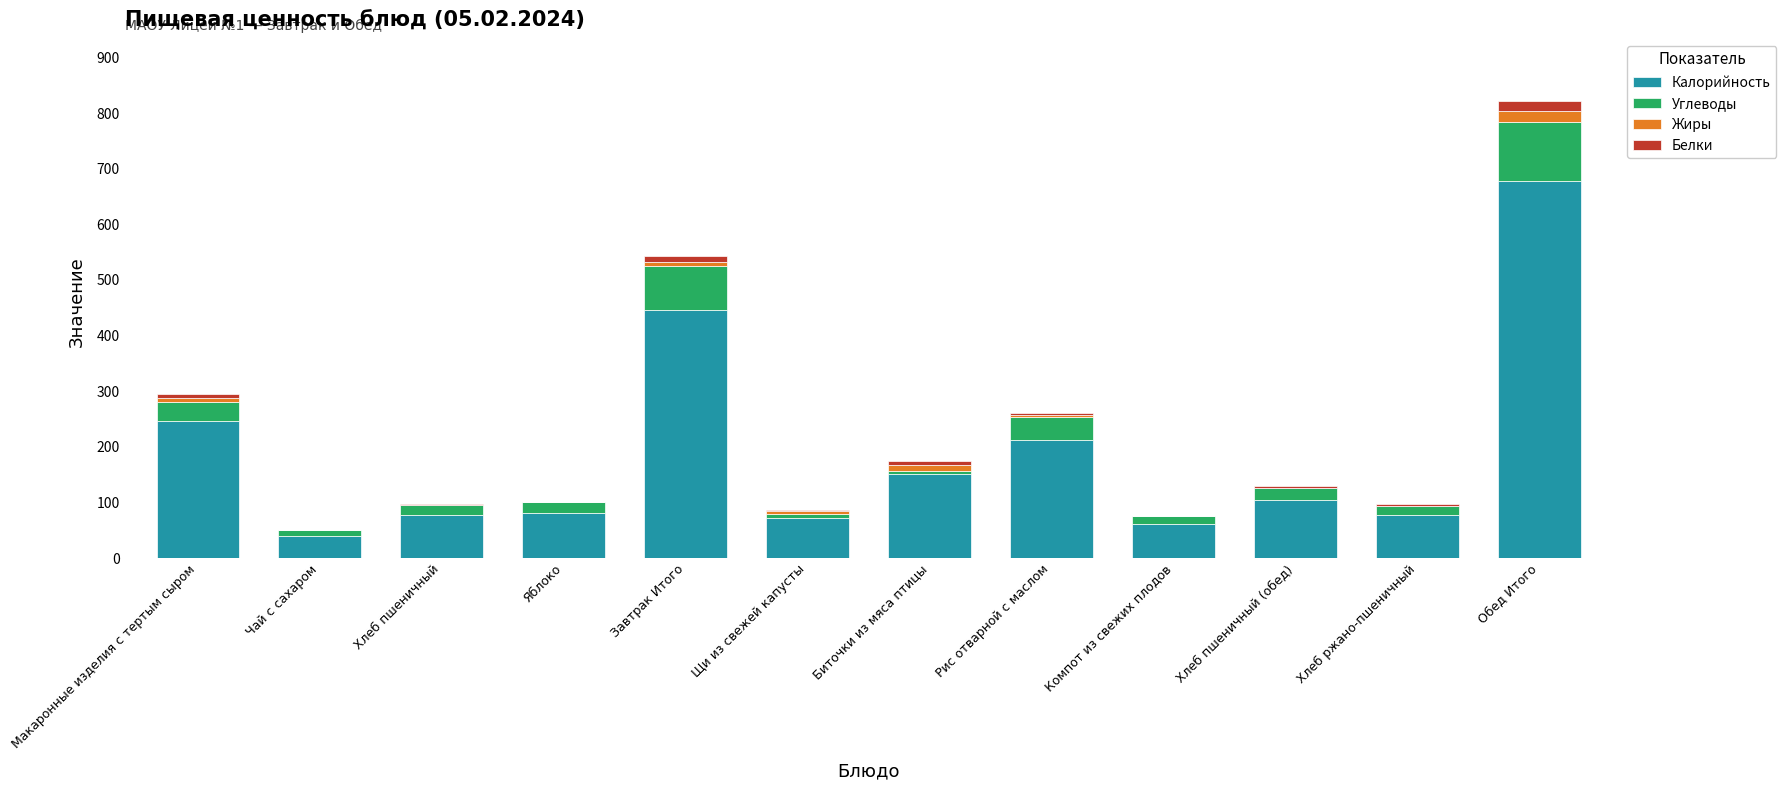

At which category is the sum across all series the highest?

Обед Итого